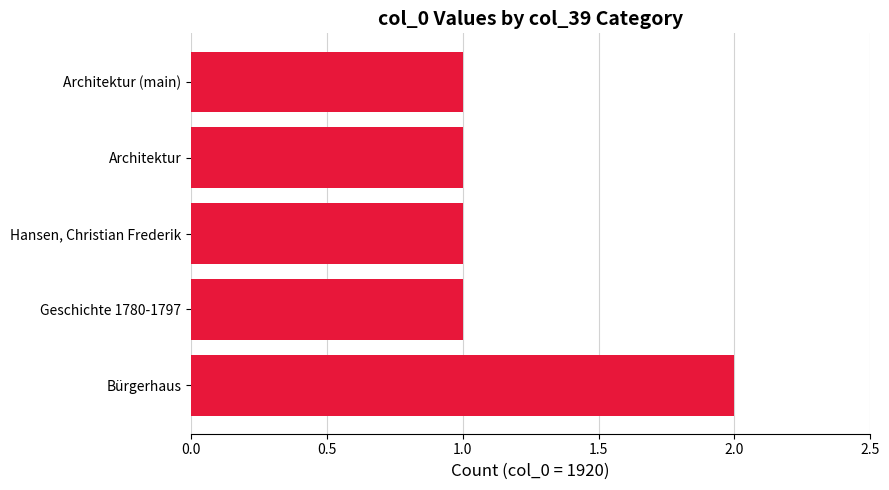

What is the sum of all values?

6